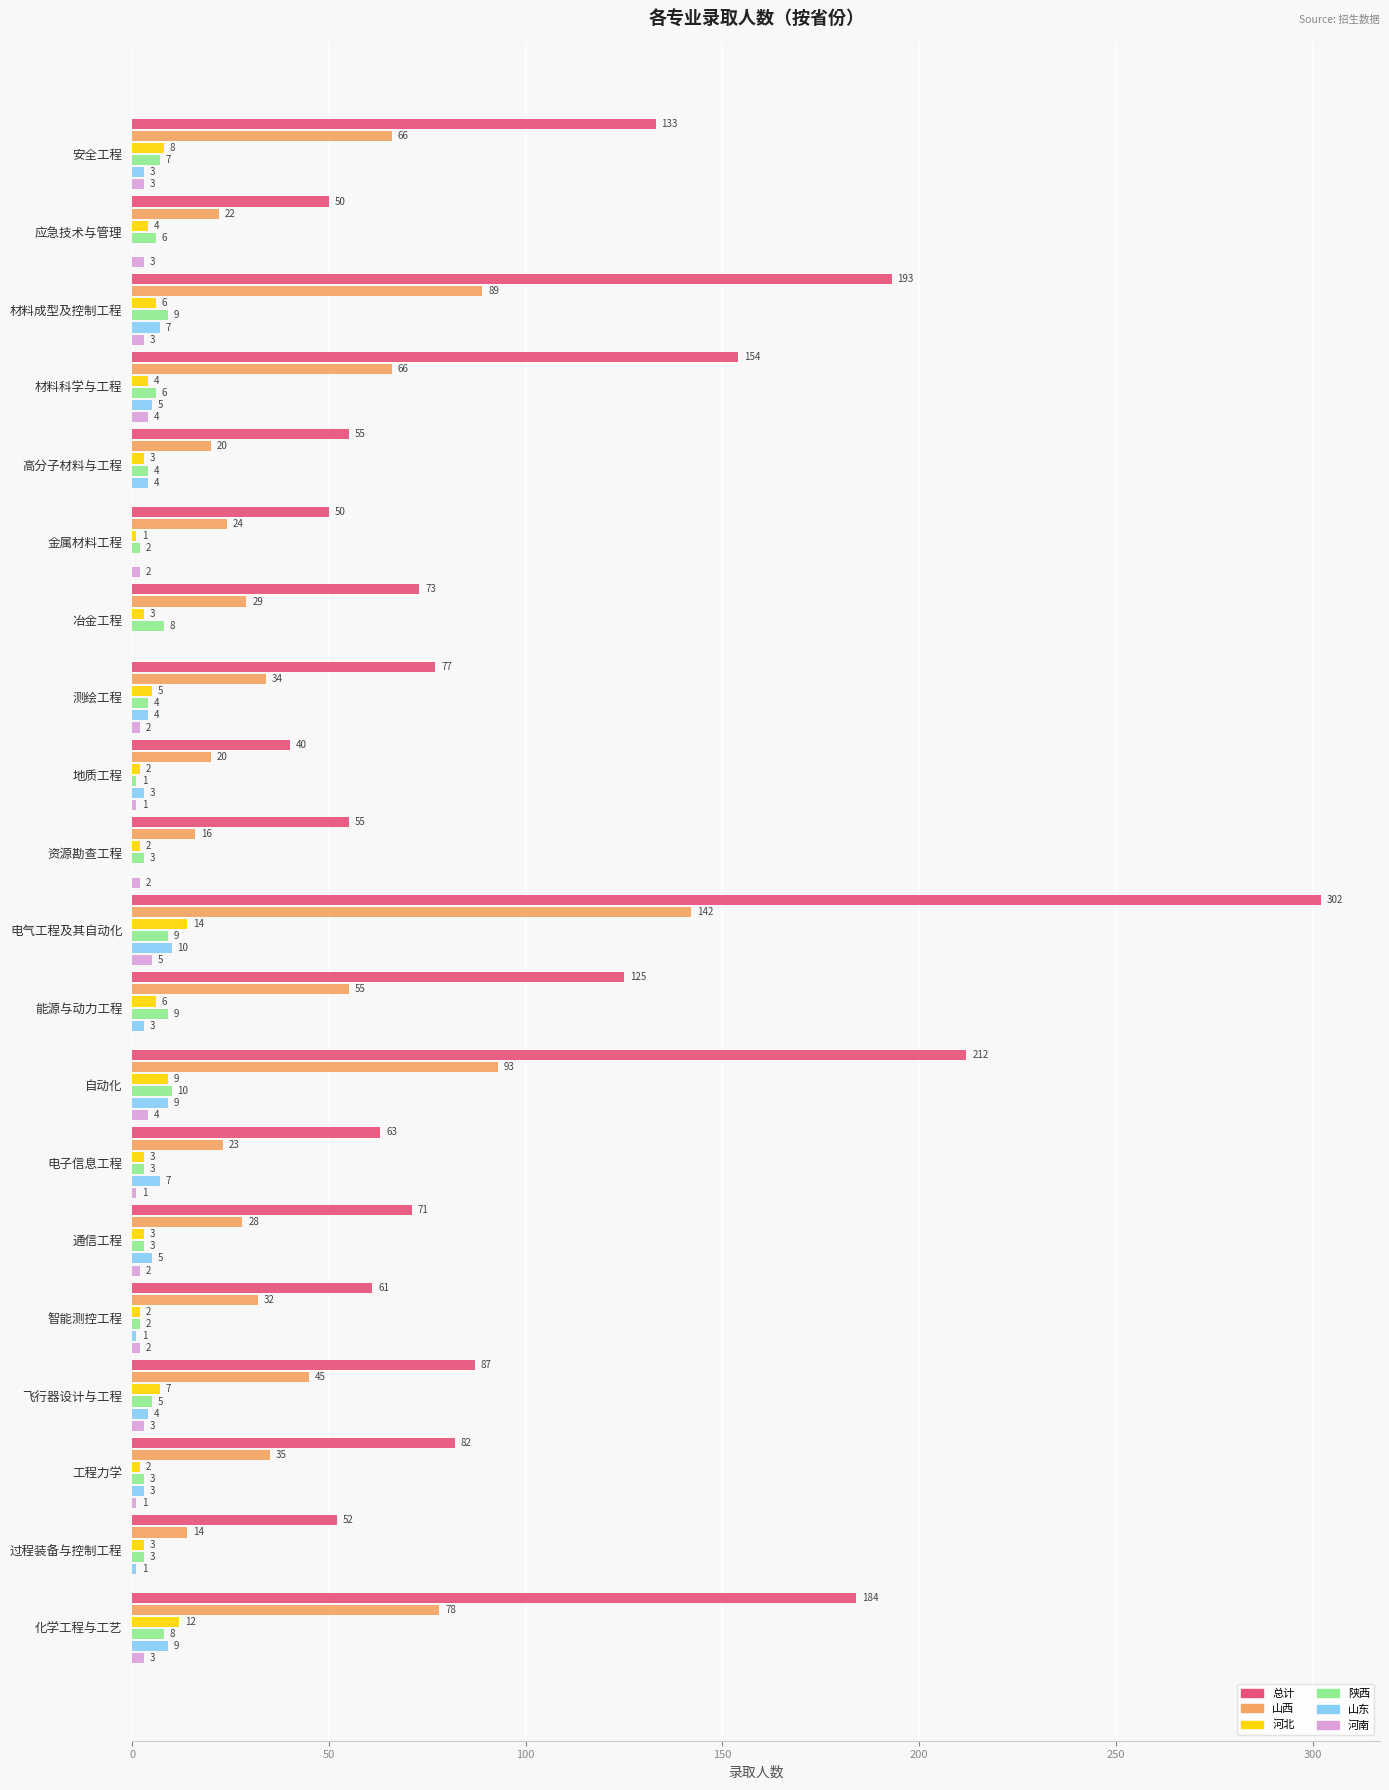

What value does the 总计 series have at 电子信息工程, to the nearest 50?

50